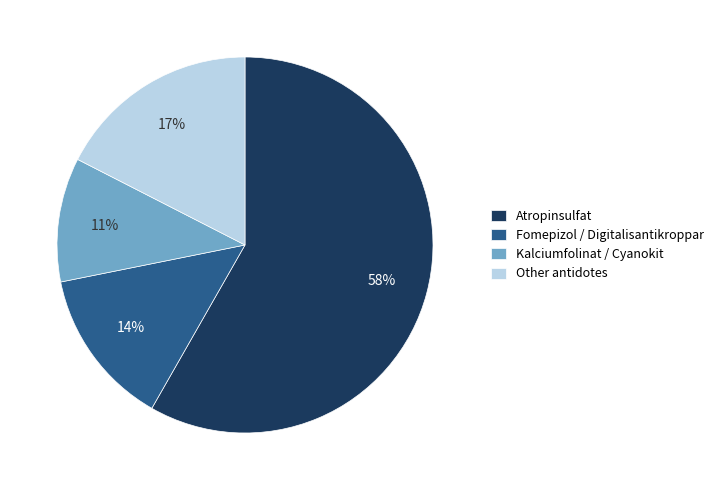

How many segments does this pie chart have?

4